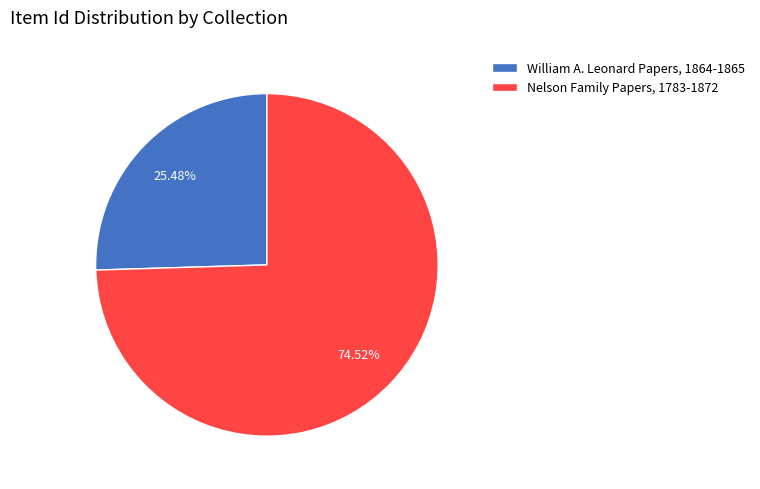

To the nearest percent, what is the combined percentage of Nelson Family Papers, 1783-1872 and William A. Leonard Papers, 1864-1865?

100%